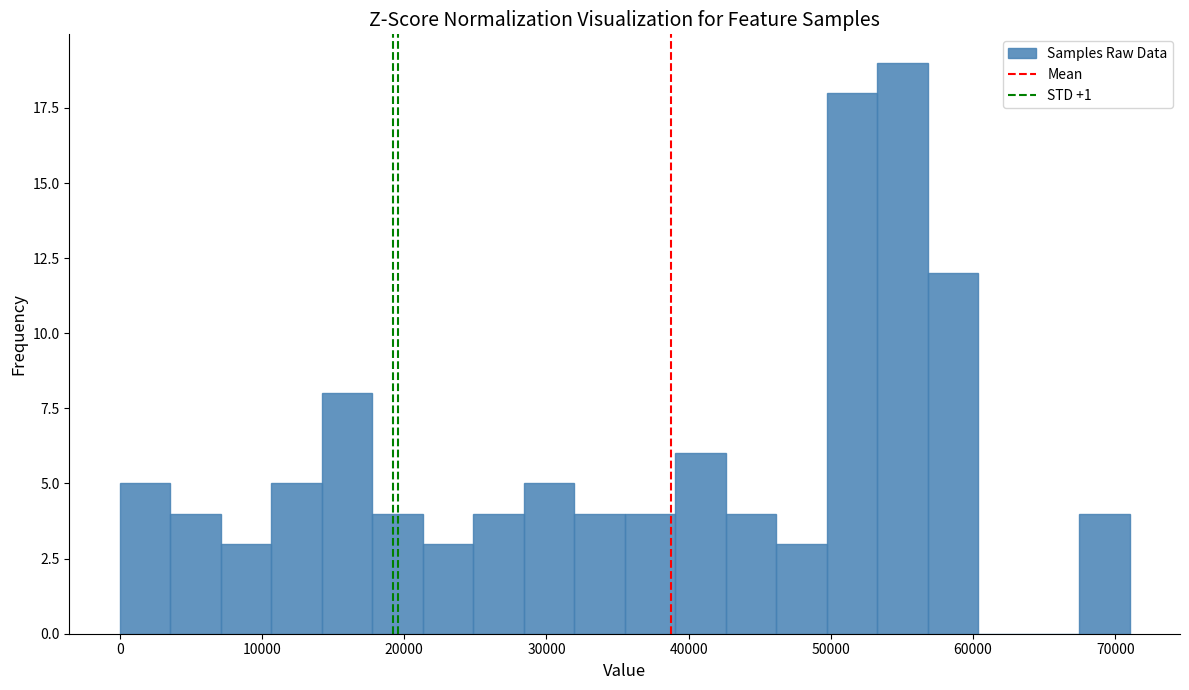

Around what value on the x-axis is the tallest bar? Give the approximate position of its centre, as read against the axis.

55000